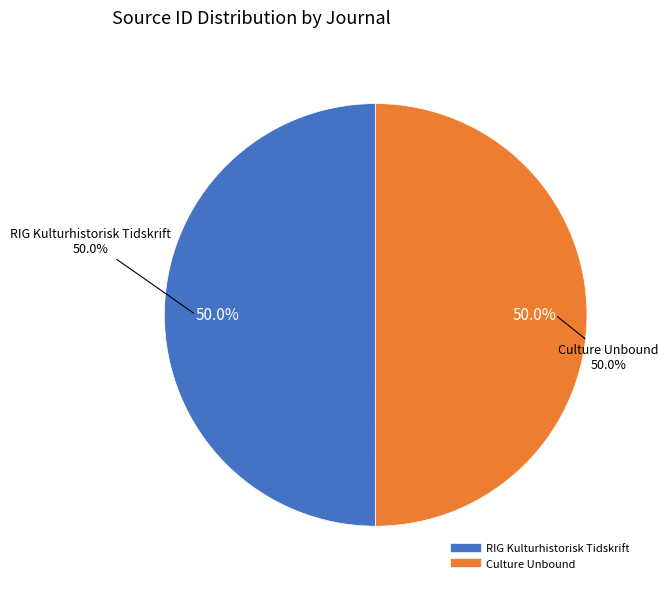

What is the smallest slice in the pie chart?

RIG Kulturhistorisk Tidskrift